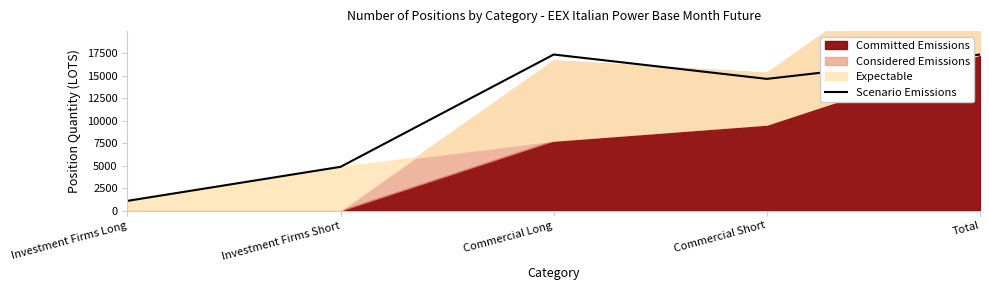

What is the change in value from Investment Firms Long to Total?

+16266.0